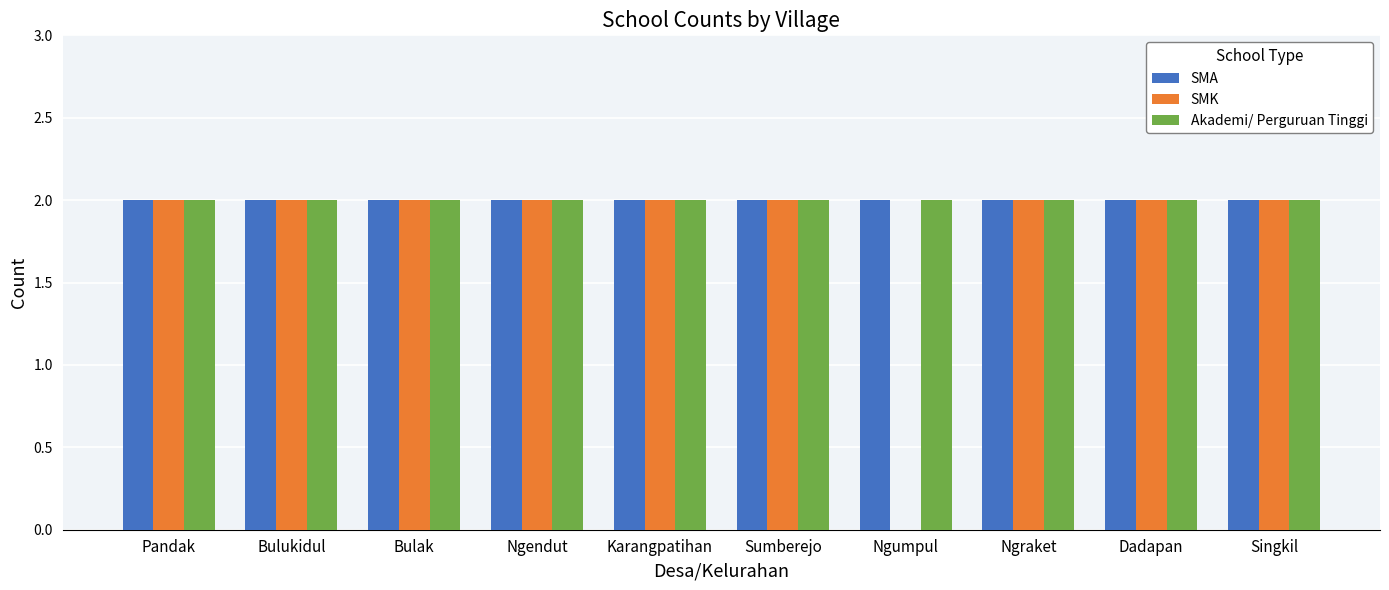

Reading left to right, what are all the values shown in this chart?

SMA: Pandak=2	Bulukidul=2	Bulak=2	Ngendut=2	Karangpatihan=2	Sumberejo=2	Ngumpul=2	Ngraket=2	Dadapan=2	Singkil=2
SMK: Pandak=2	Bulukidul=2	Bulak=2	Ngendut=2	Karangpatihan=2	Sumberejo=2	Ngumpul=0	Ngraket=2	Dadapan=2	Singkil=2
Akademi/ Perguruan Tinggi: Pandak=2	Bulukidul=2	Bulak=2	Ngendut=2	Karangpatihan=2	Sumberejo=2	Ngumpul=2	Ngraket=2	Dadapan=2	Singkil=2